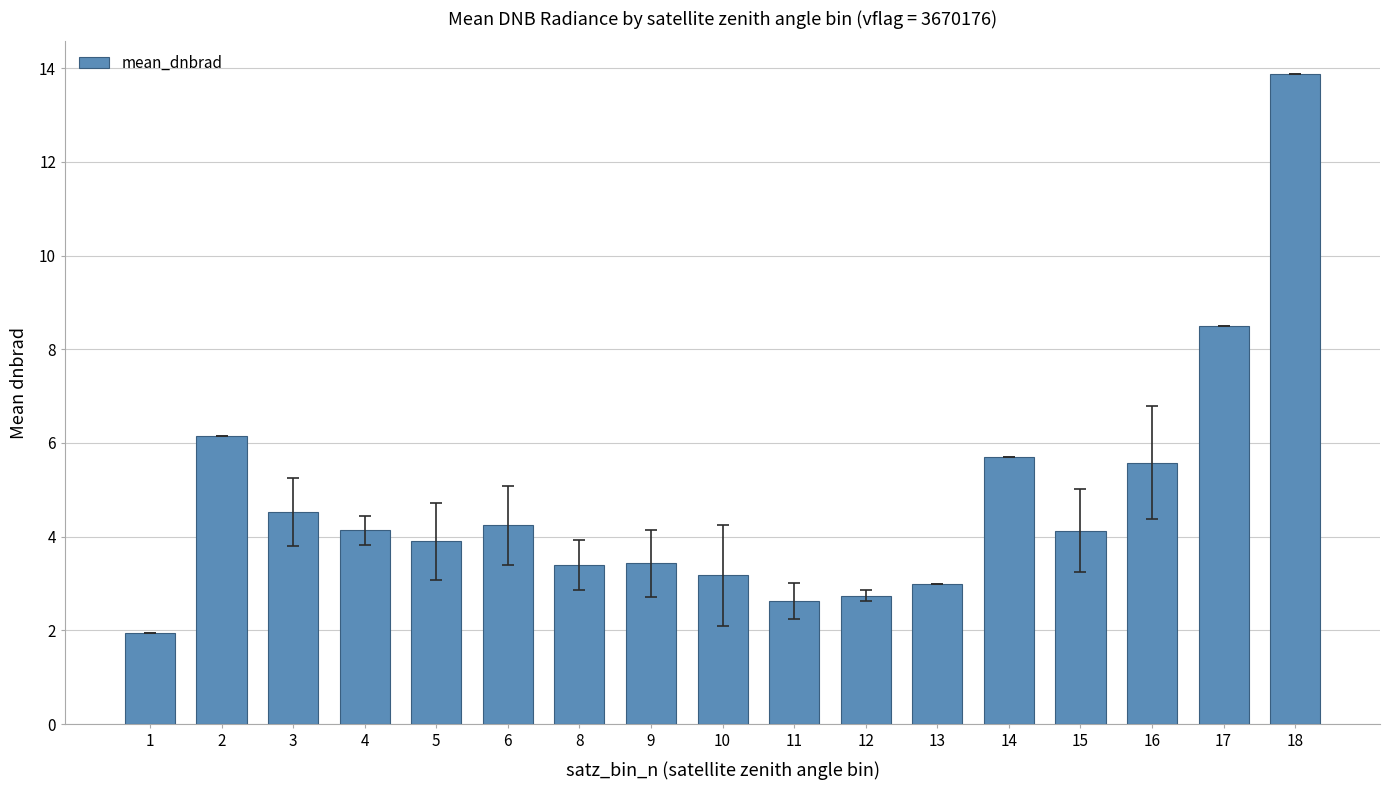

True or false: the data shows 4.1 at 15.

True